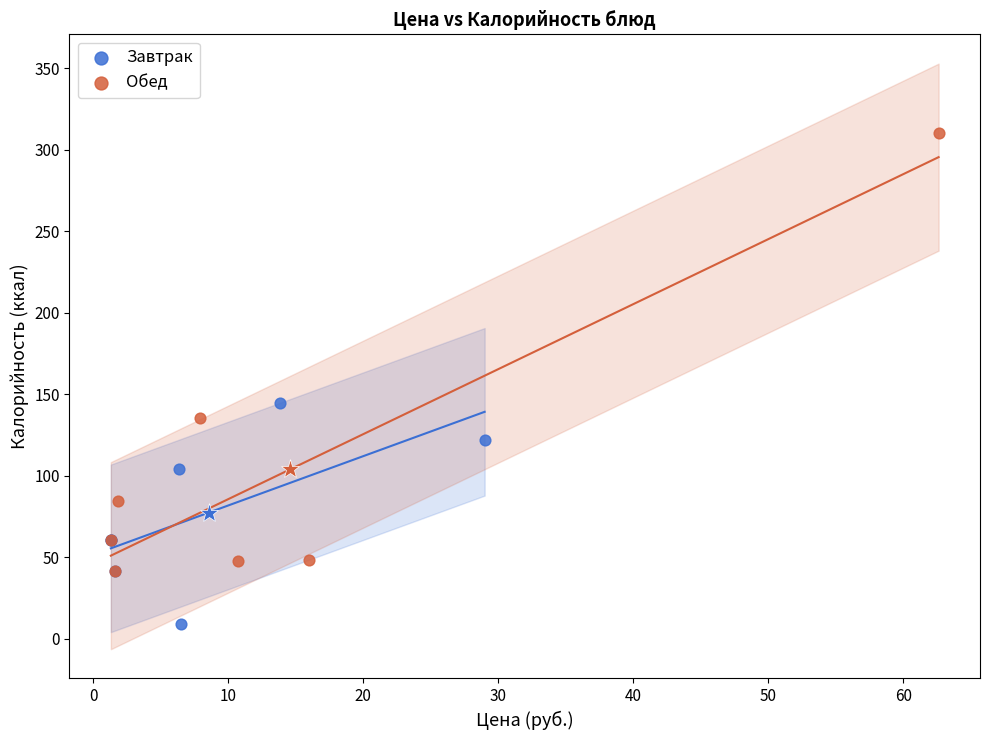

Which series has the widest spread of Y values?

Обед